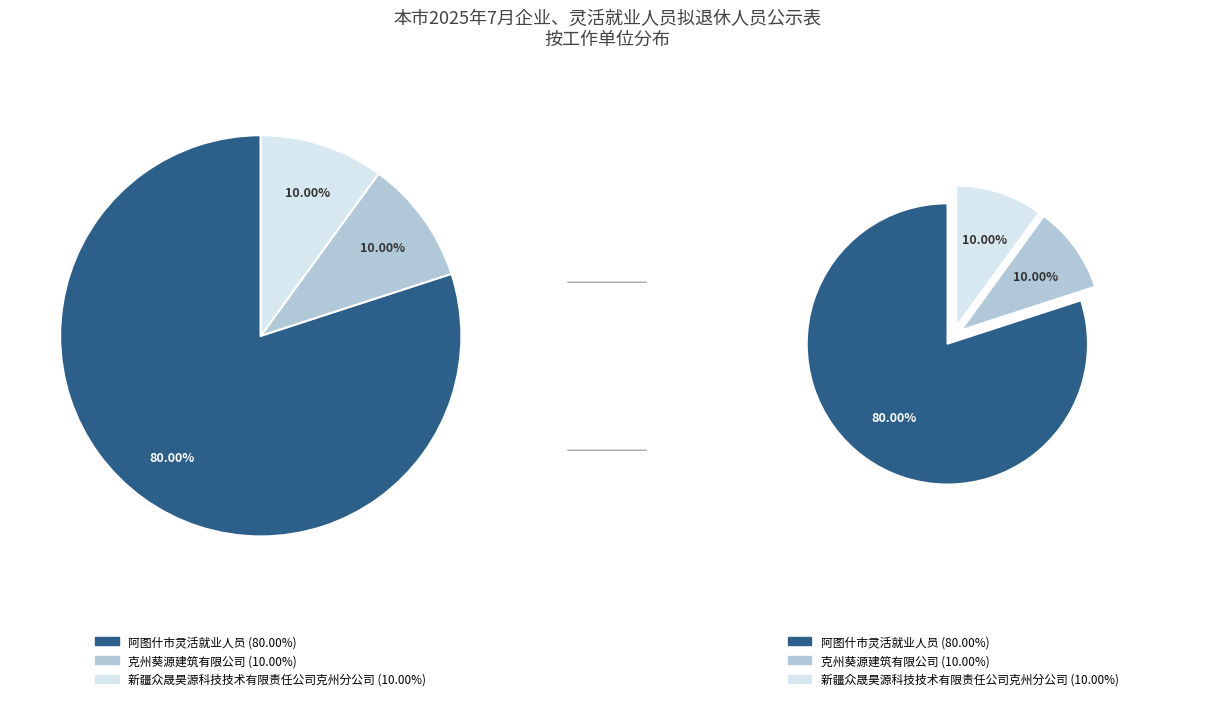

Count the number of slices in the pie.

3